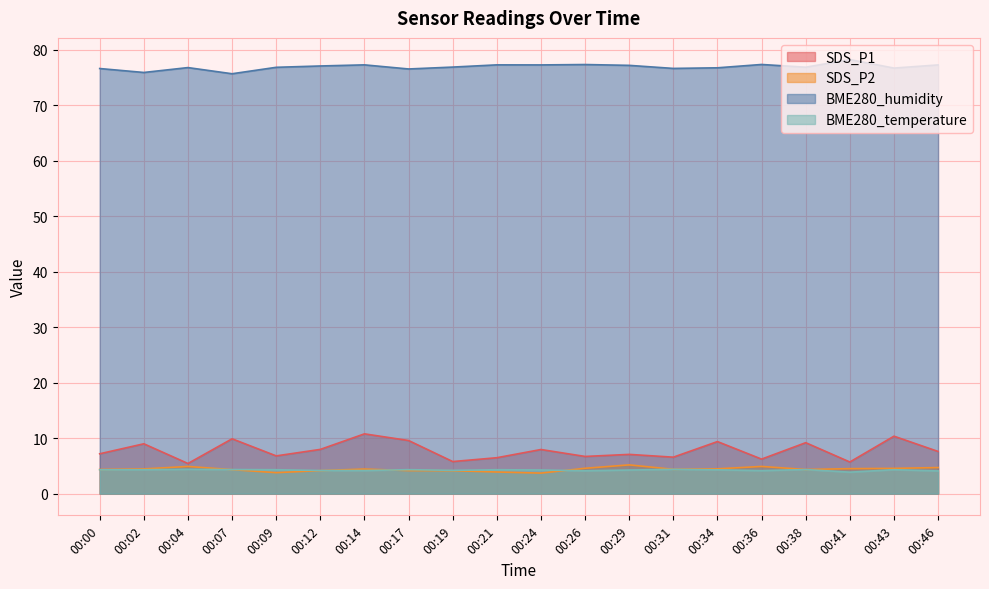

The SDS_P2 series shows 5.2 at 00:29. True or false?

True